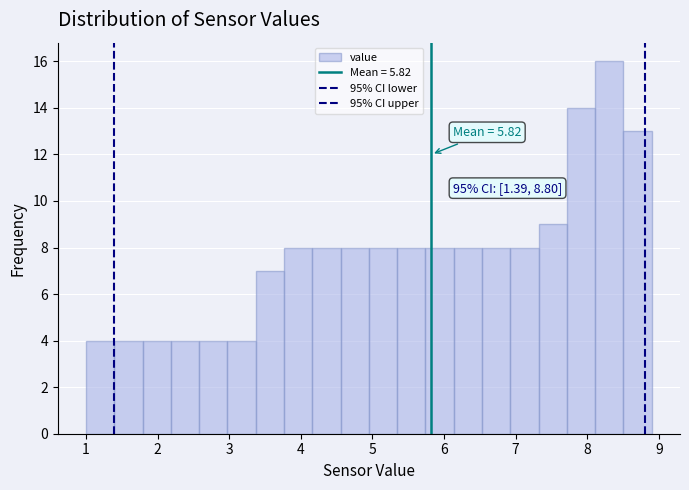

Around what value on the x-axis is the tallest bar? Give the approximate position of its centre, as read against the axis.

8.3